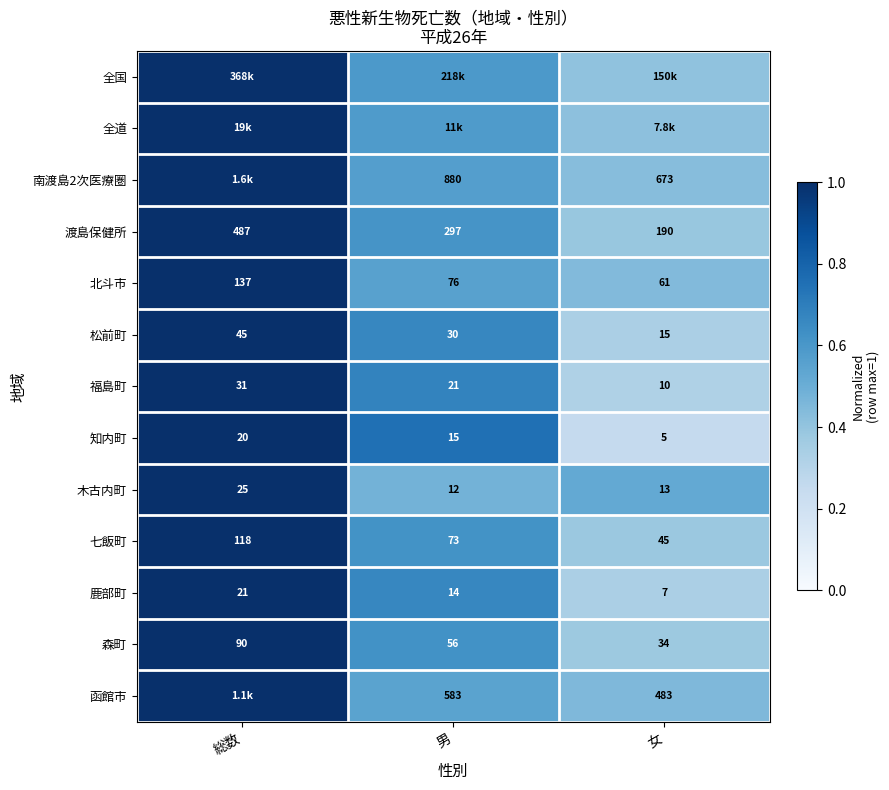

Where does the 松前町 series first go above 30?

総数